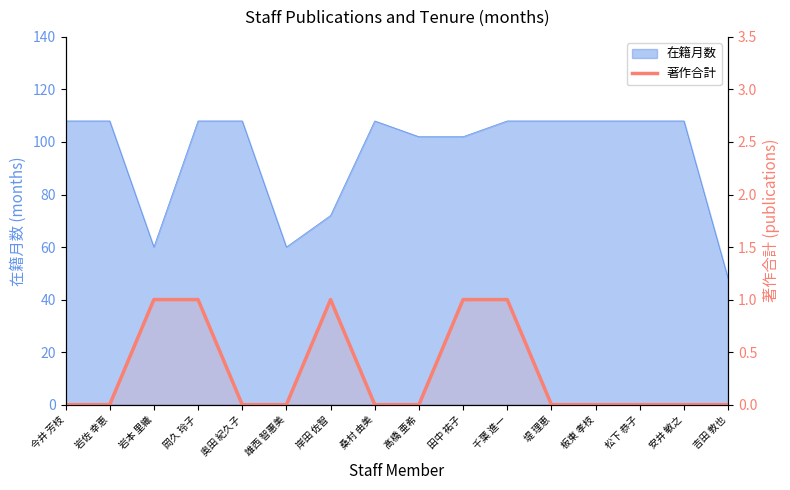

Which has a higher value, 桑村 由美 or 千葉 進一?

千葉 進一